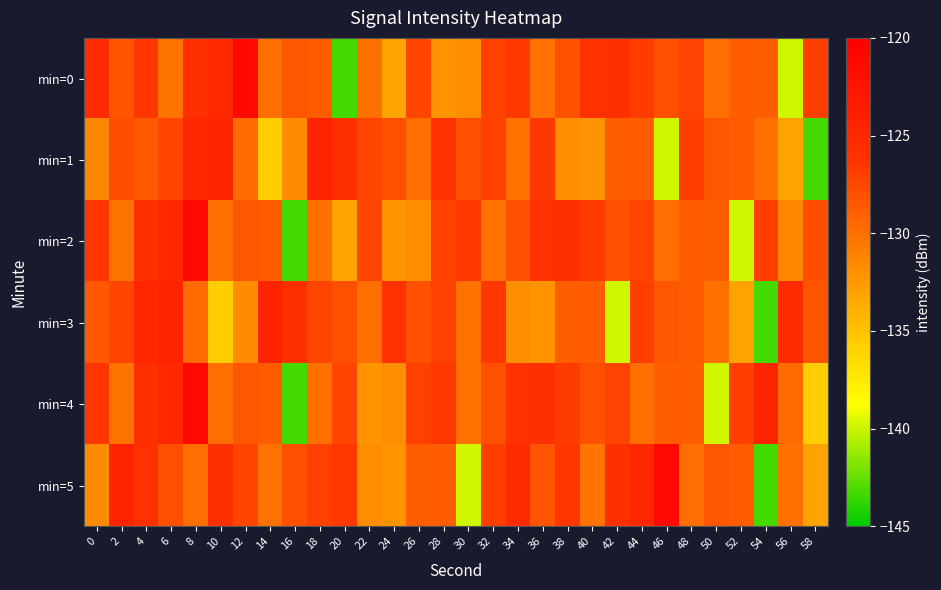

What is the total value across all series at 4?

-757.7